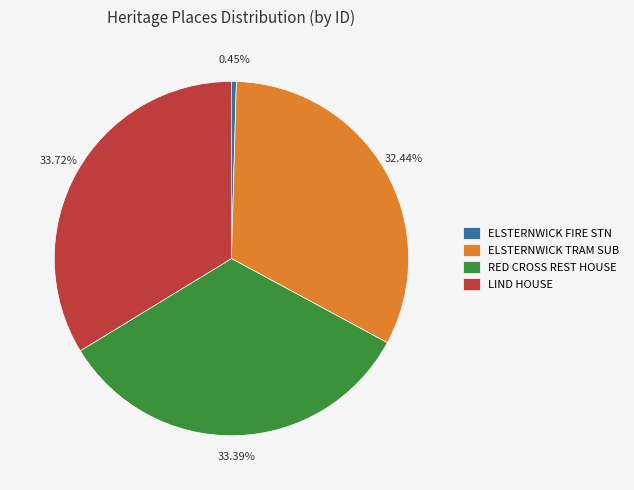

Does any single category account for the majority?

No